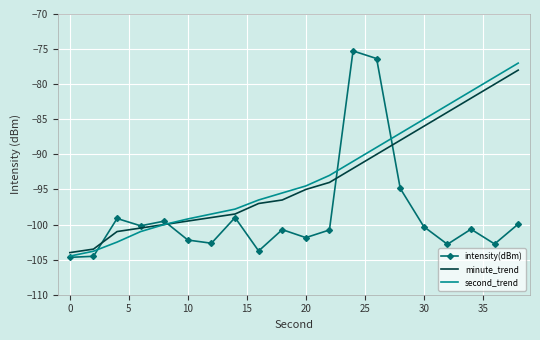

What is the maximum value shown in the chart?

-75.3